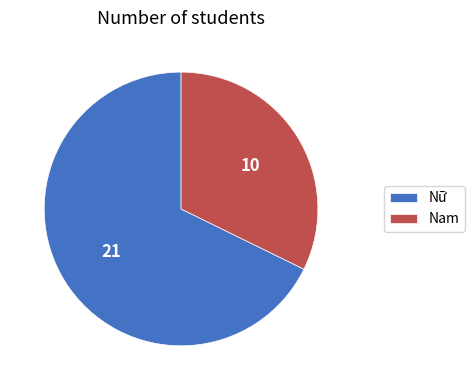

Between Nam and Nữ, which is larger?

Nữ